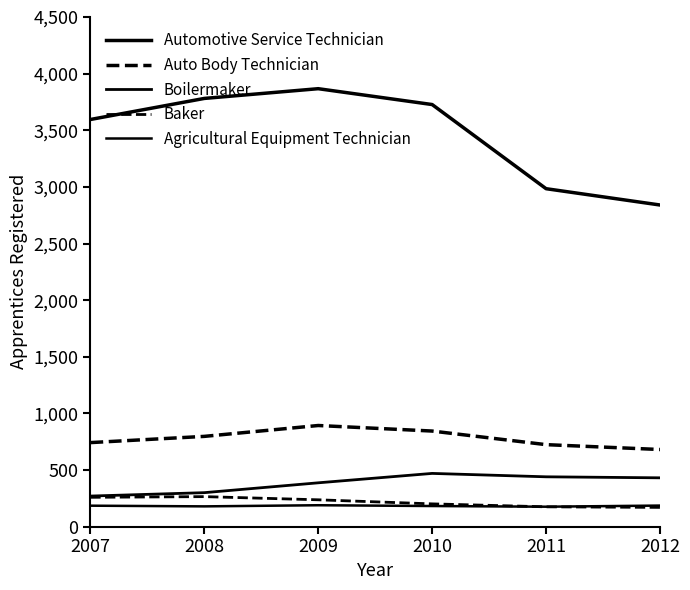

What is the difference between the highest and lowest values at 2009?

3678